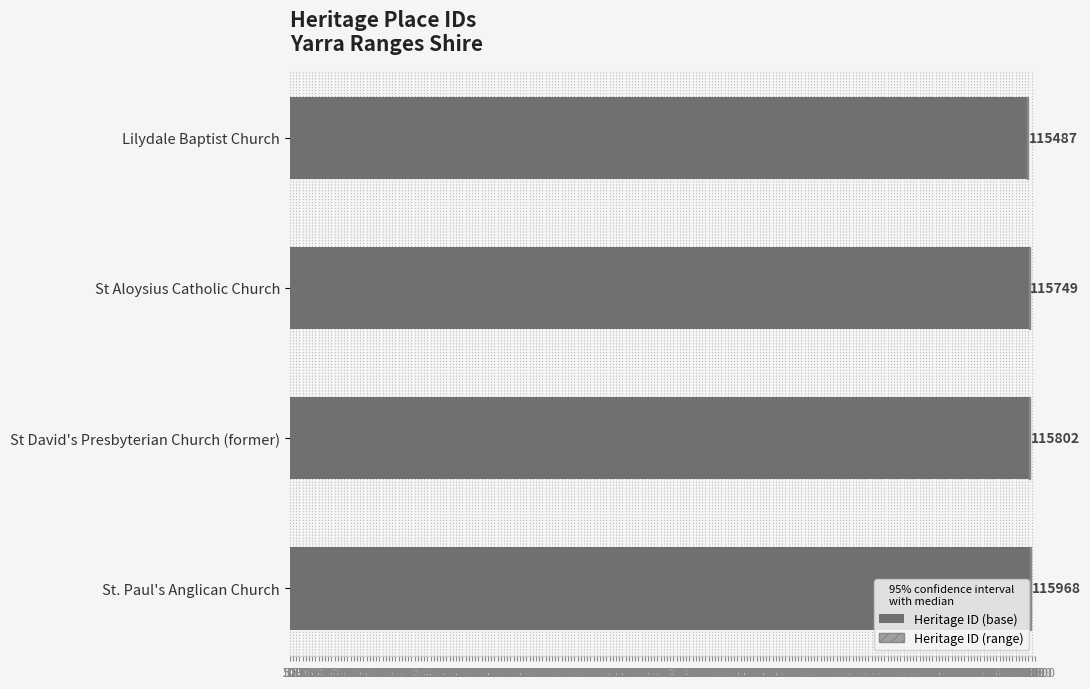

At which category is the sum across all series the highest?

St. Paul's Anglican Church